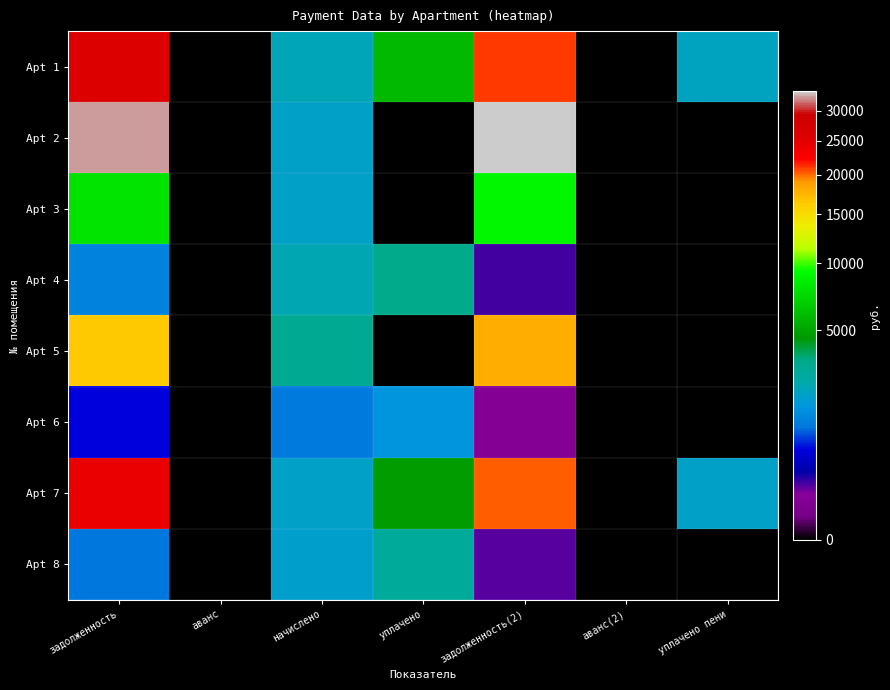

Between аванс and задолженность(2), which series saw the biggest shift?

Apt 2